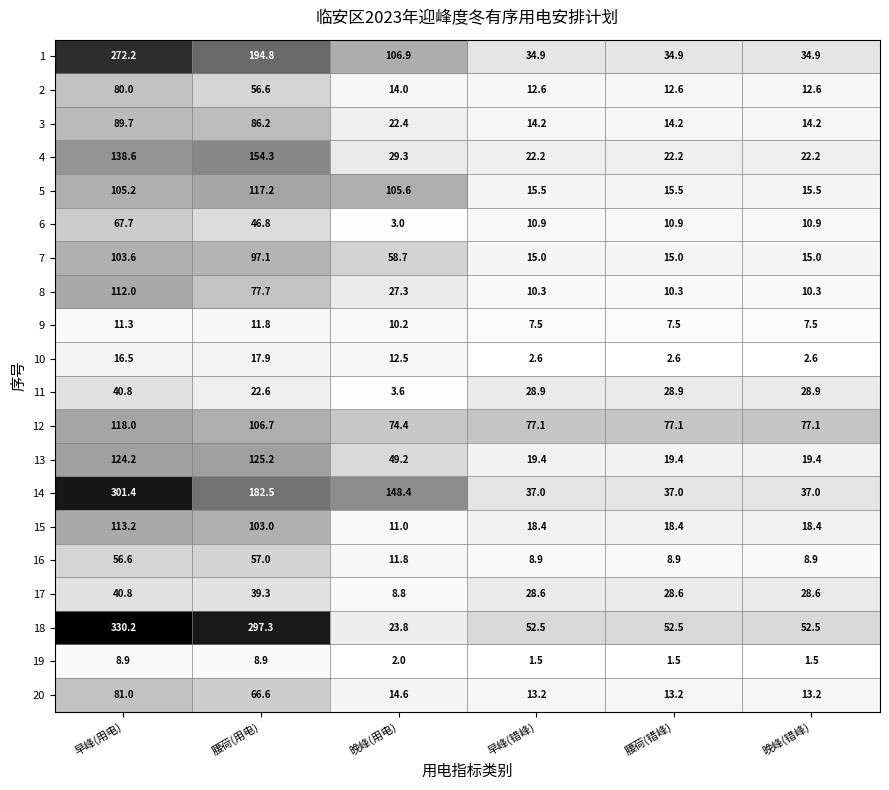

True or false: 8 has a value of 18.1 at 早峰(错峰).

False